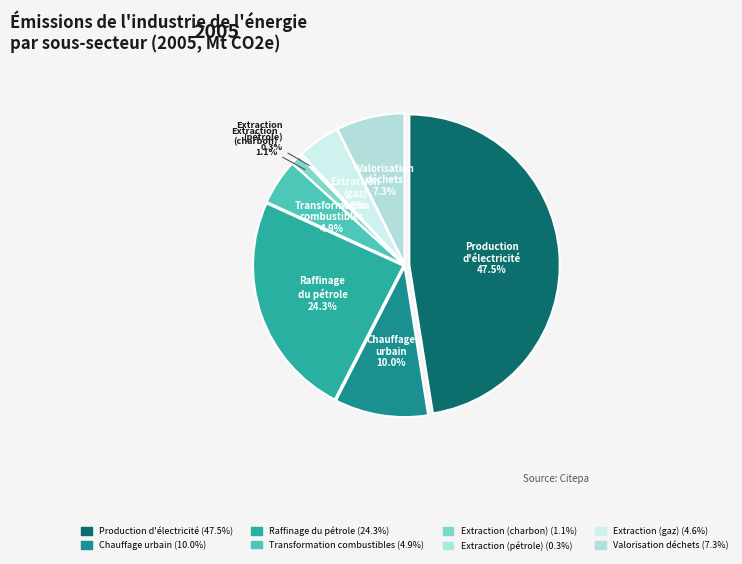

To the nearest percent, what is the combined percentage of Extraction et distribution (gaz) and Valorisation énergétique des déchets?

12%